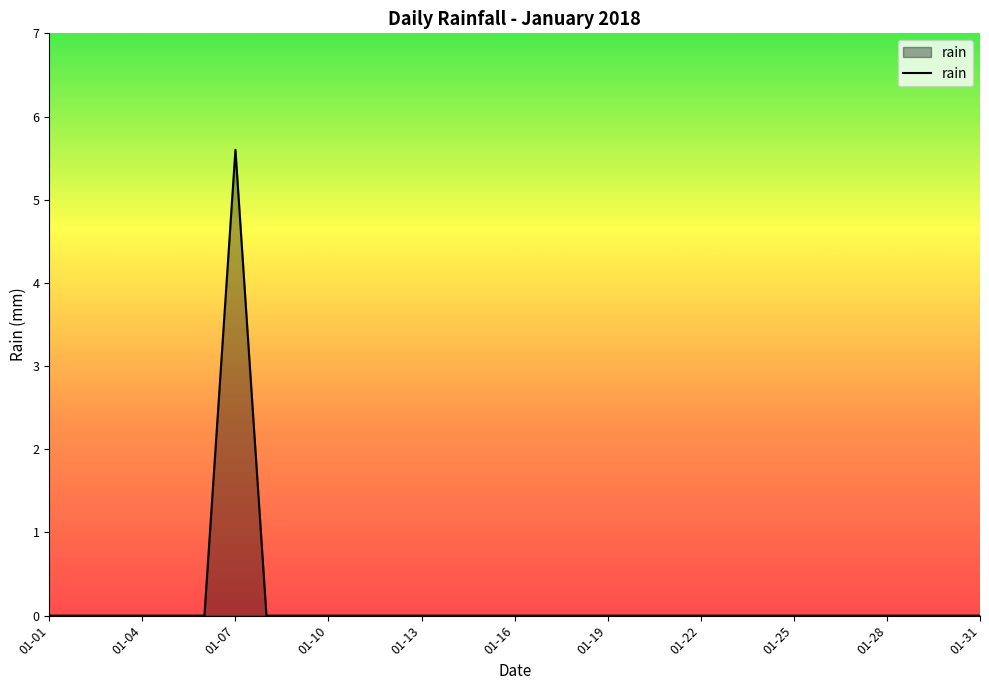

What is the greatest value displayed?

5.6